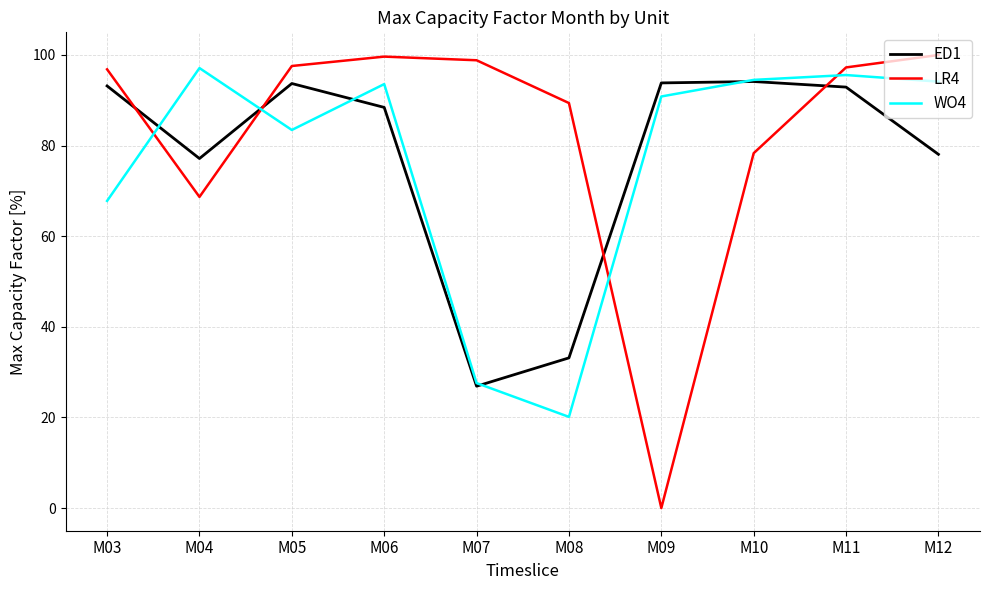

List the series in order of their peak value, lowest first.

ED1, WO4, LR4